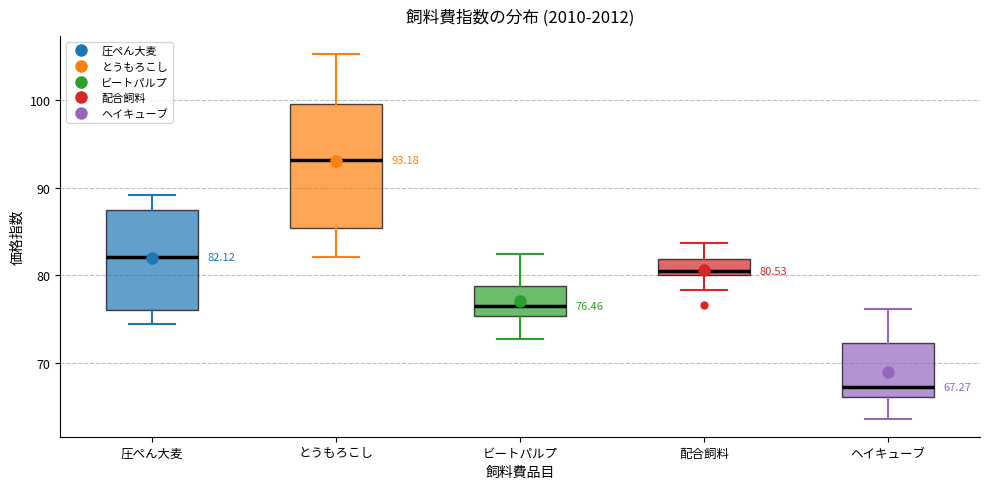

Comparing the boxes themselves (not the whiskers), which one is the tallest?

とうもろこし